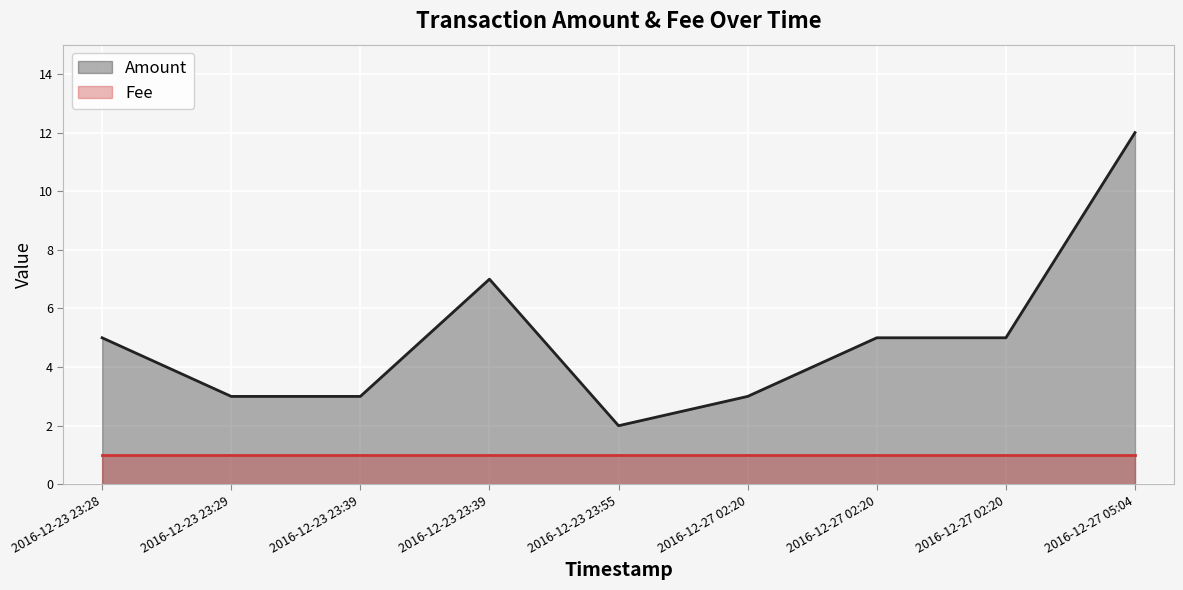

True or false: Fee has a value of 2 at 2016-12-27 02:20.

False